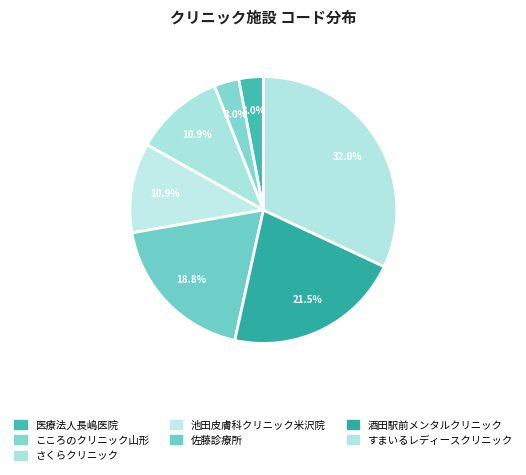

What is the largest slice in the pie chart?

すまいるレディースクリニック